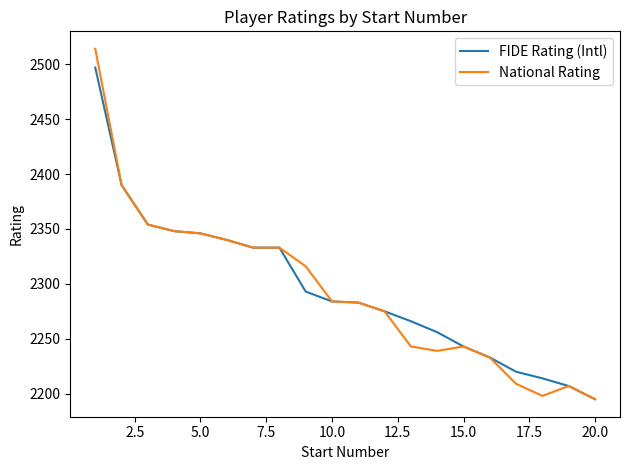

What are all the series names shown in the legend?

FIDE Rating (Intl), National Rating